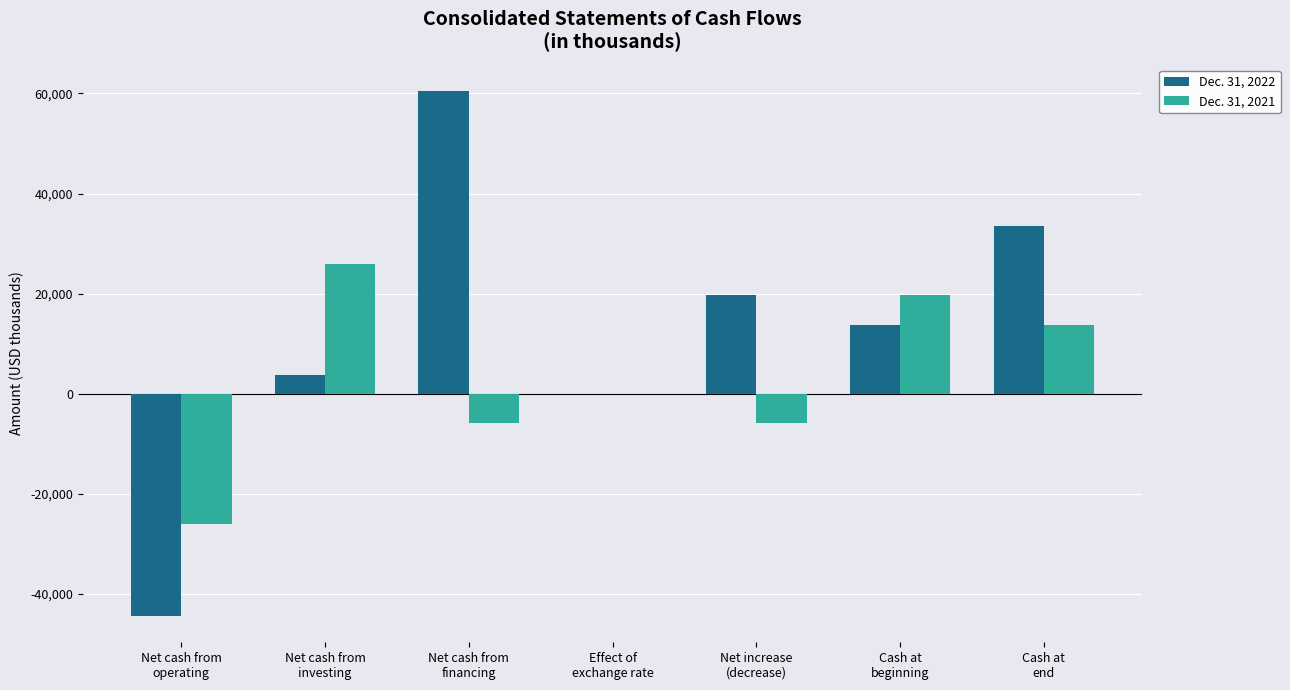

Which series has the largest total across all categories?

Dec. 31, 2022